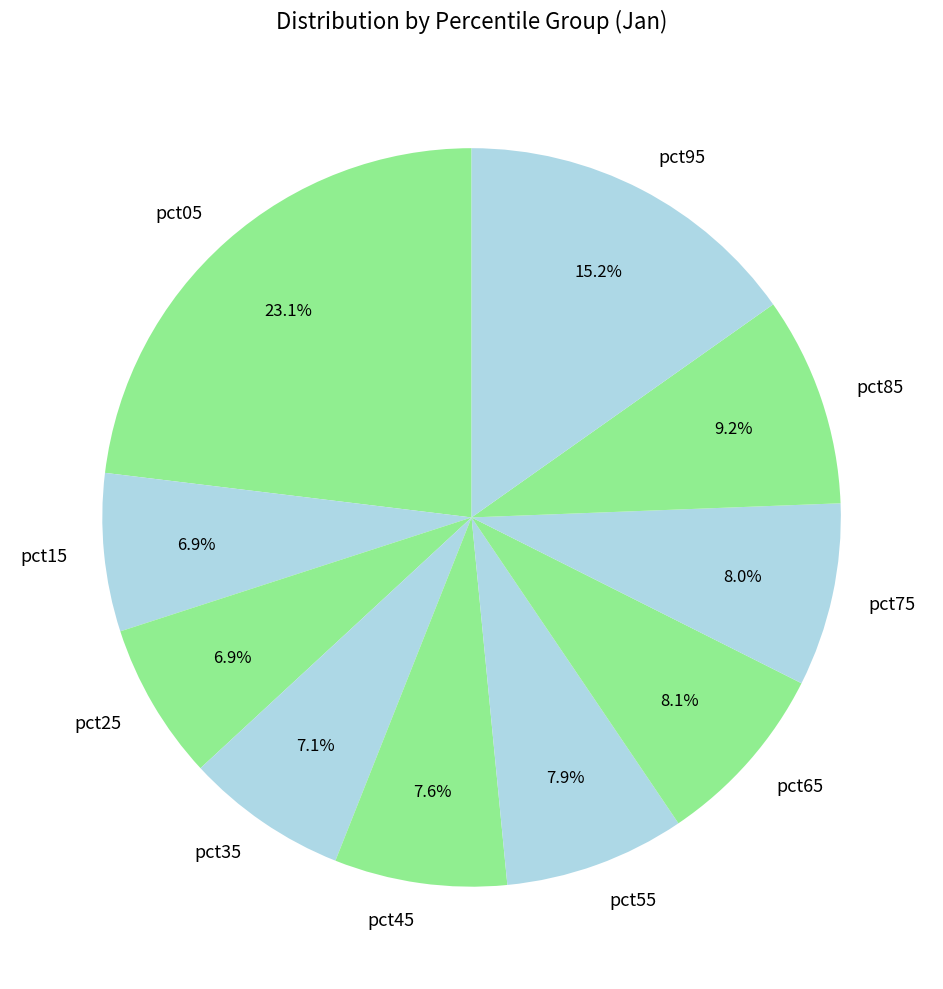

The pct35 slice represents 7% of the pie. True or false?

True